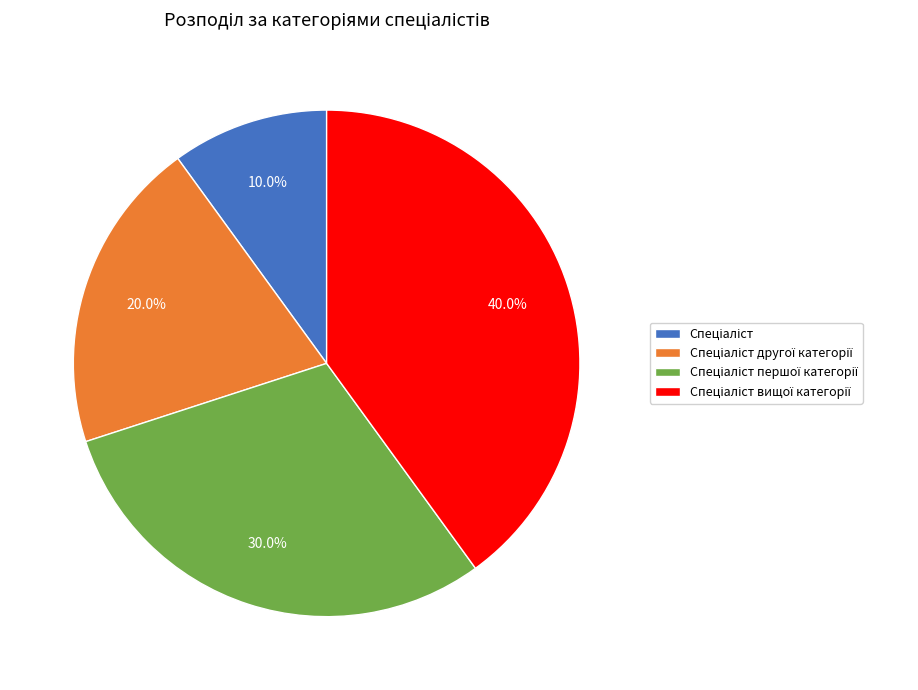

Is there a majority slice in this chart?

No